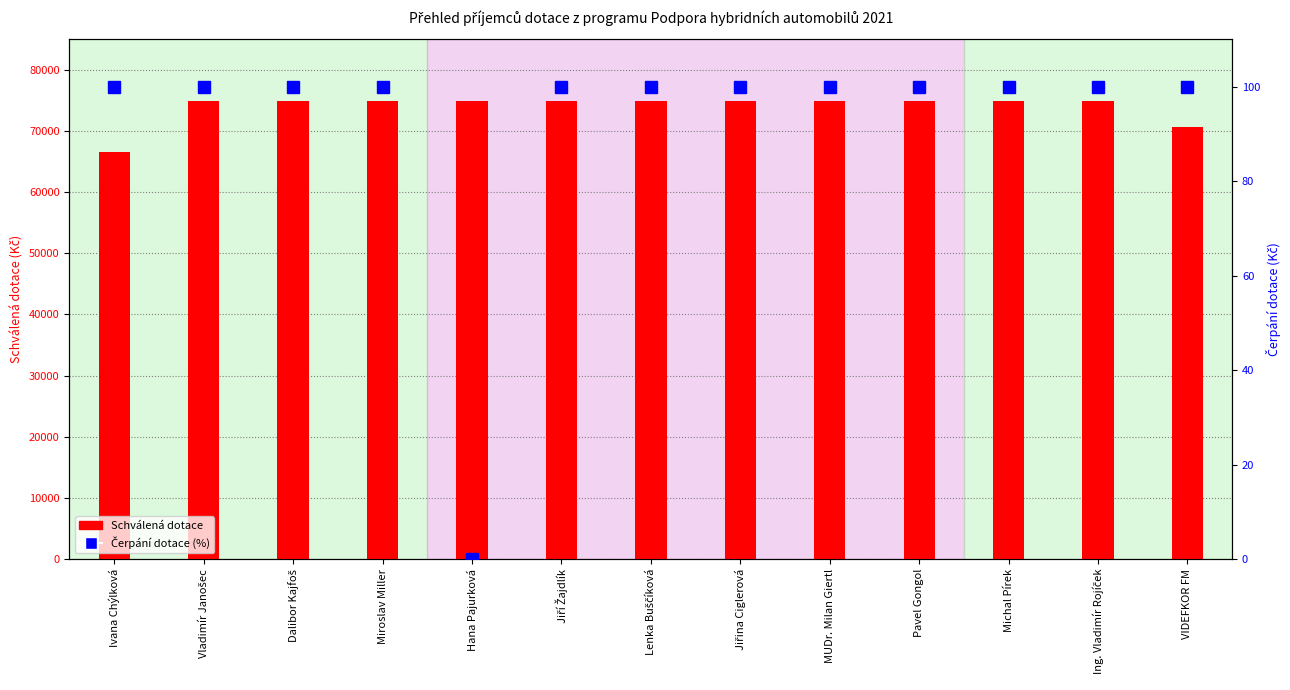

At how many categories does at least one series exceed 6357?

13